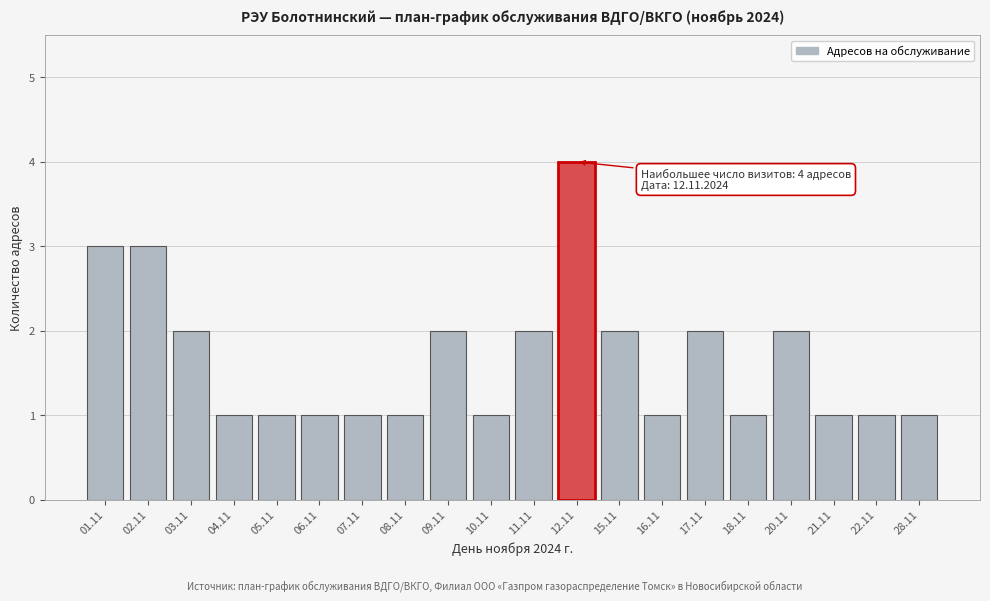

Reading left to right, list all the values displayed in this chart.

3	3	2	1	1	1	1	1	2	1	2	4	2	1	2	1	2	1	1	1